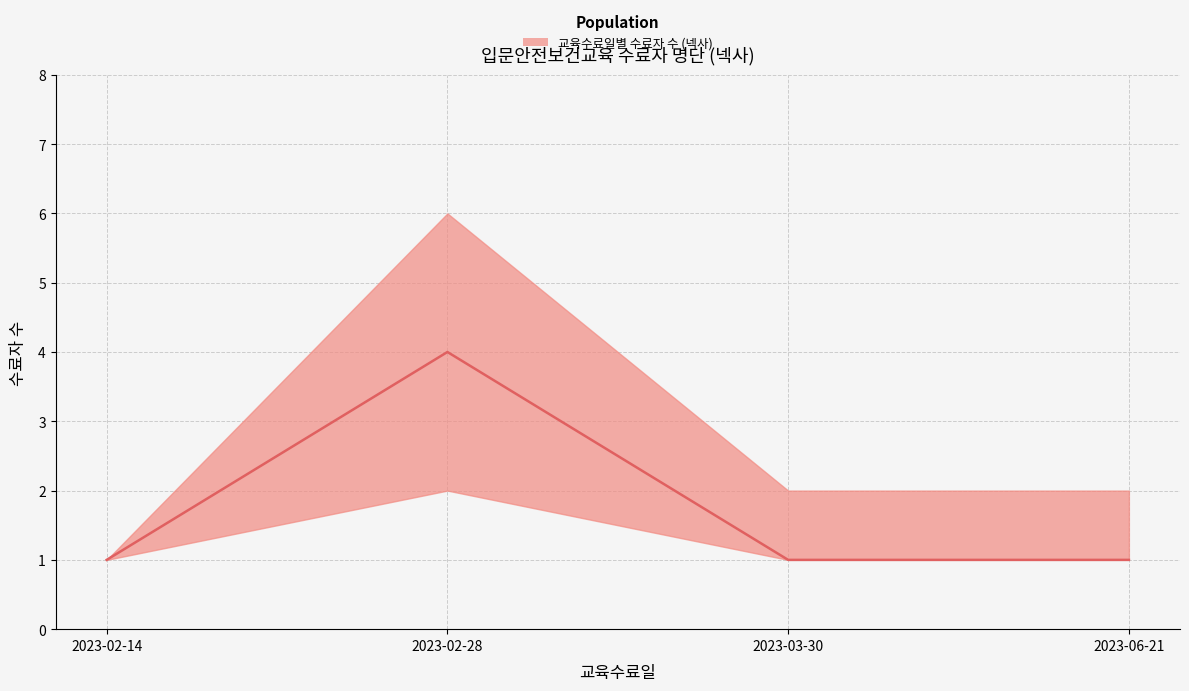

At which label does upper reach its peak?

2023-02-28